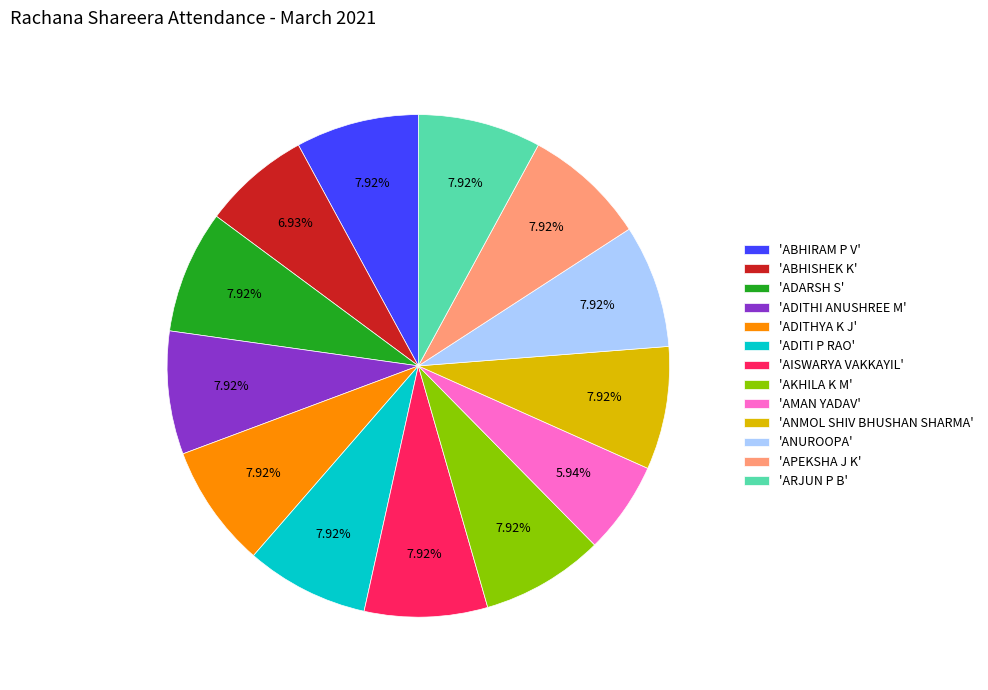

Is the sum of 'ABHIRAM P V' and 'ADITHYA K J' greater than half?

No